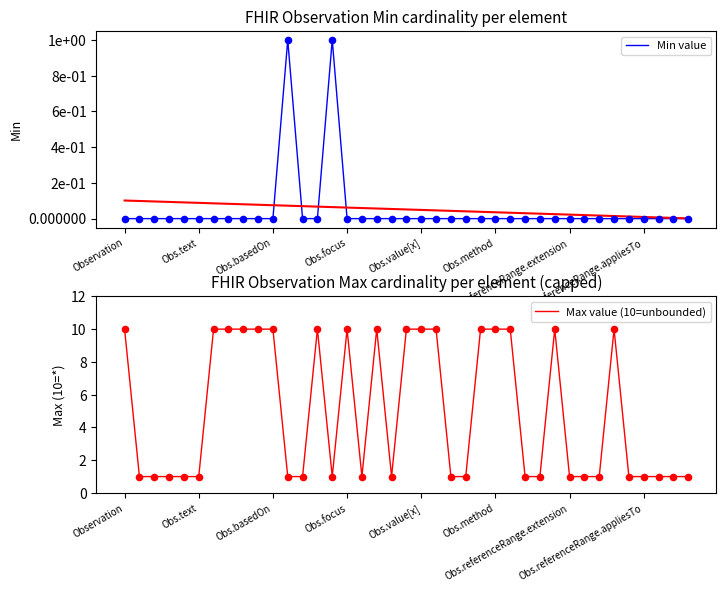

What are all the series names shown in the legend?

Min value, Max value (10=unbounded)